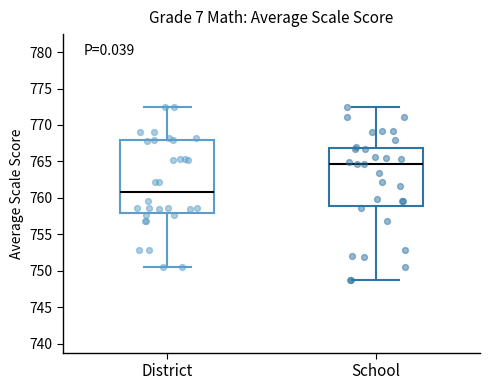

Which box has the highest median line?

School